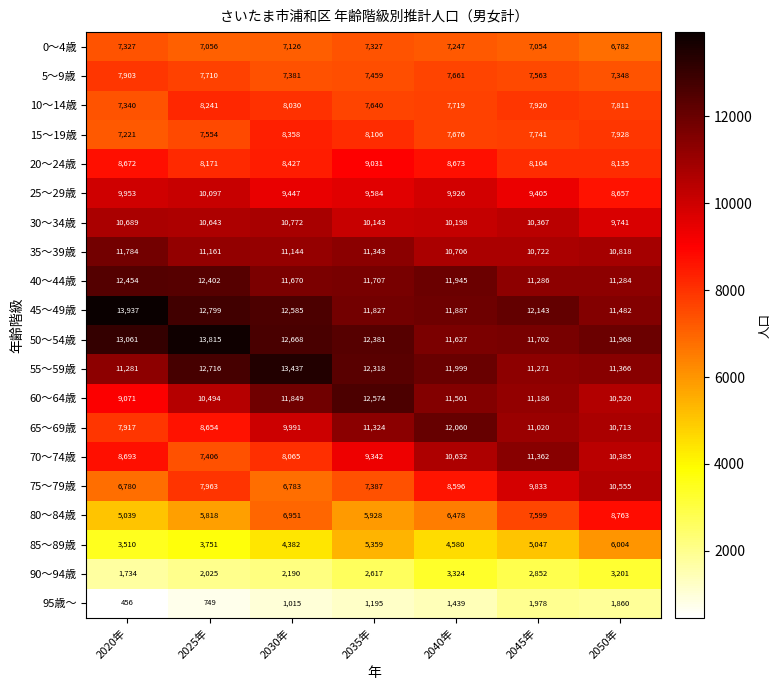

What is the difference between the 10～14歳 values at 2020年 and 2030年?

690